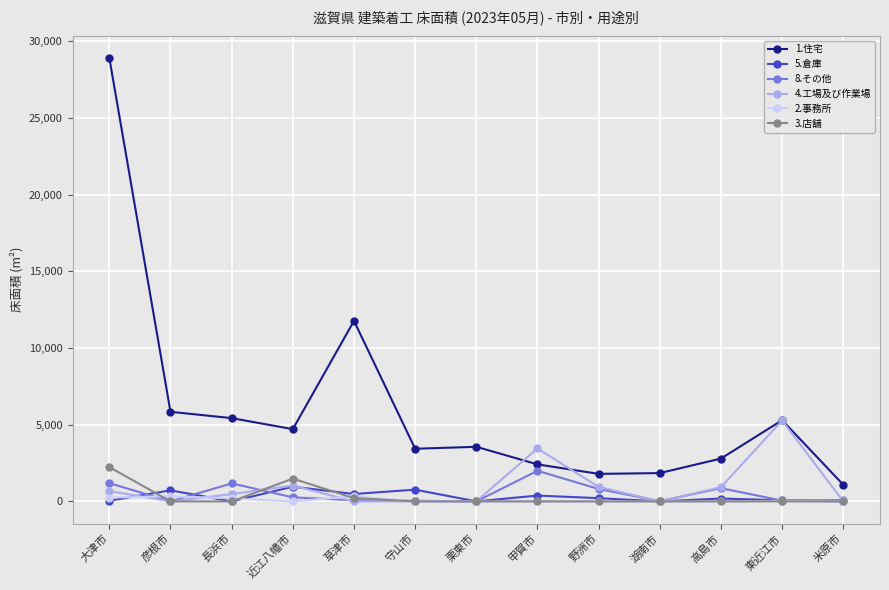

What is the label of the 7th point from the right?

栗東市